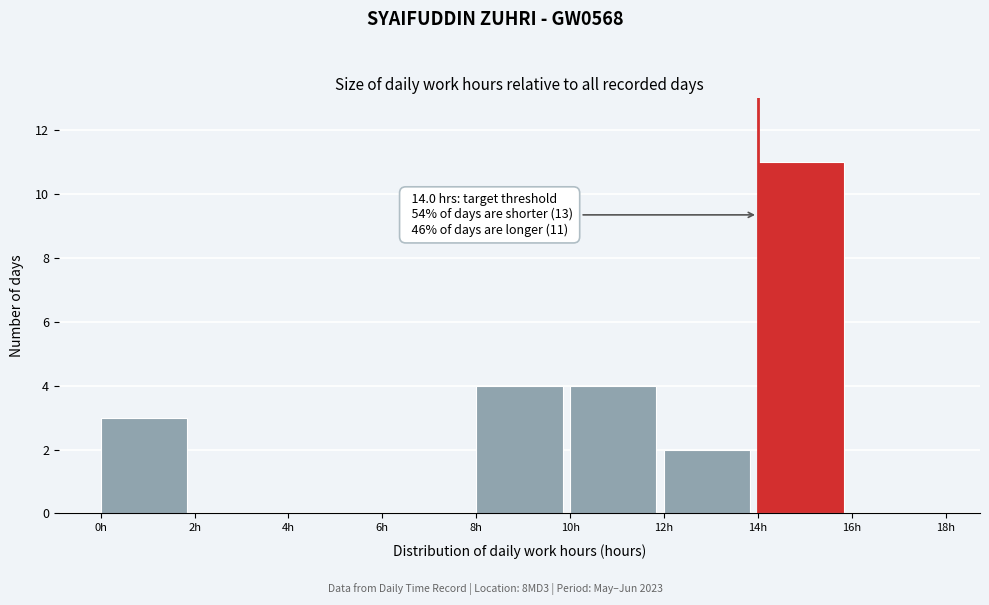

Over which range of the x-axis is the bar tallest?

14 to 16